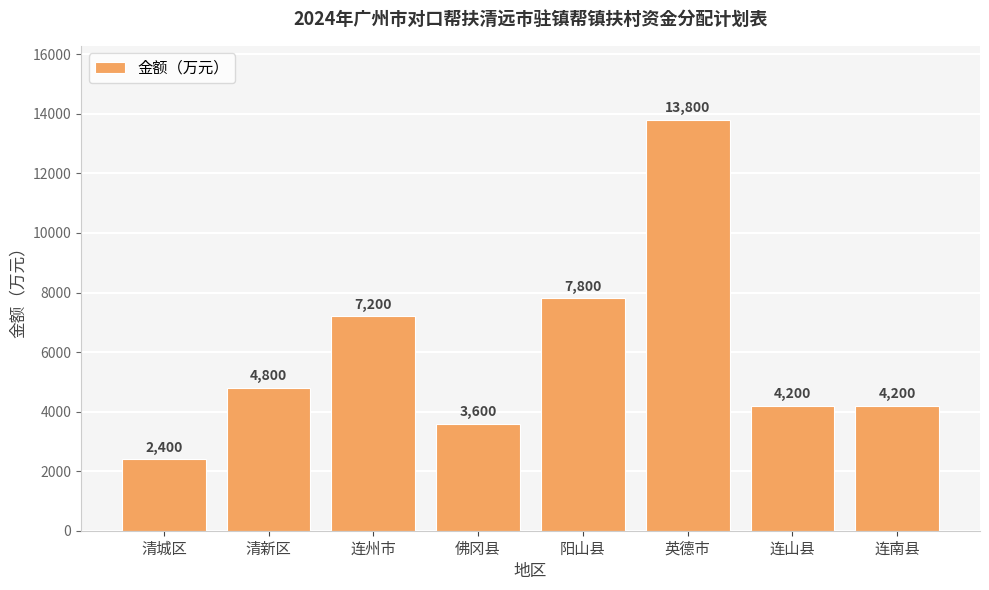

How many data points does each series have?

8